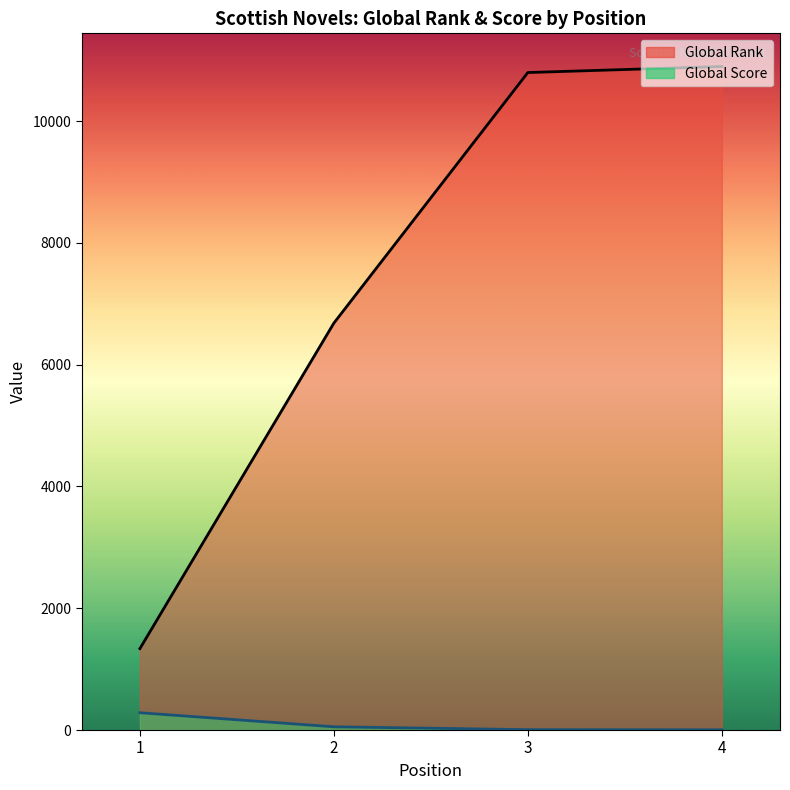

The Global Rank series shows 10796 at 3. True or false?

True